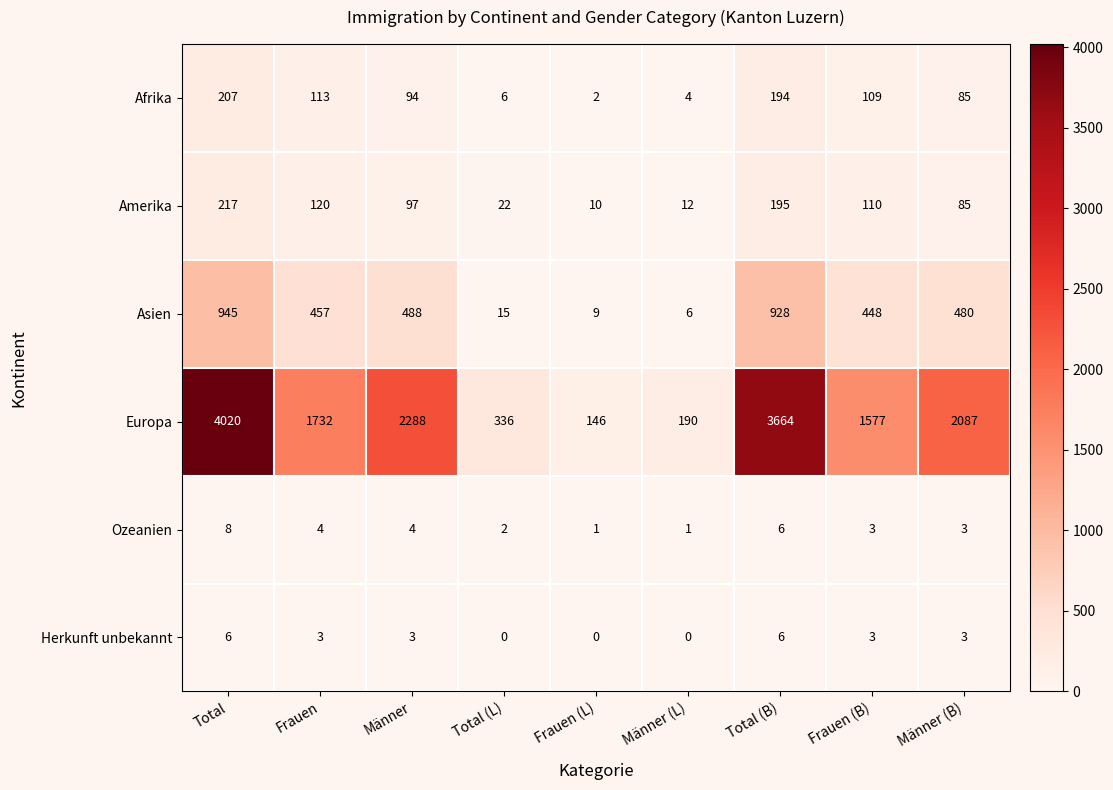

Rank the series at Total from lowest to highest value.

Herkunft unbekannt, Ozeanien, Afrika, Amerika, Asien, Europa